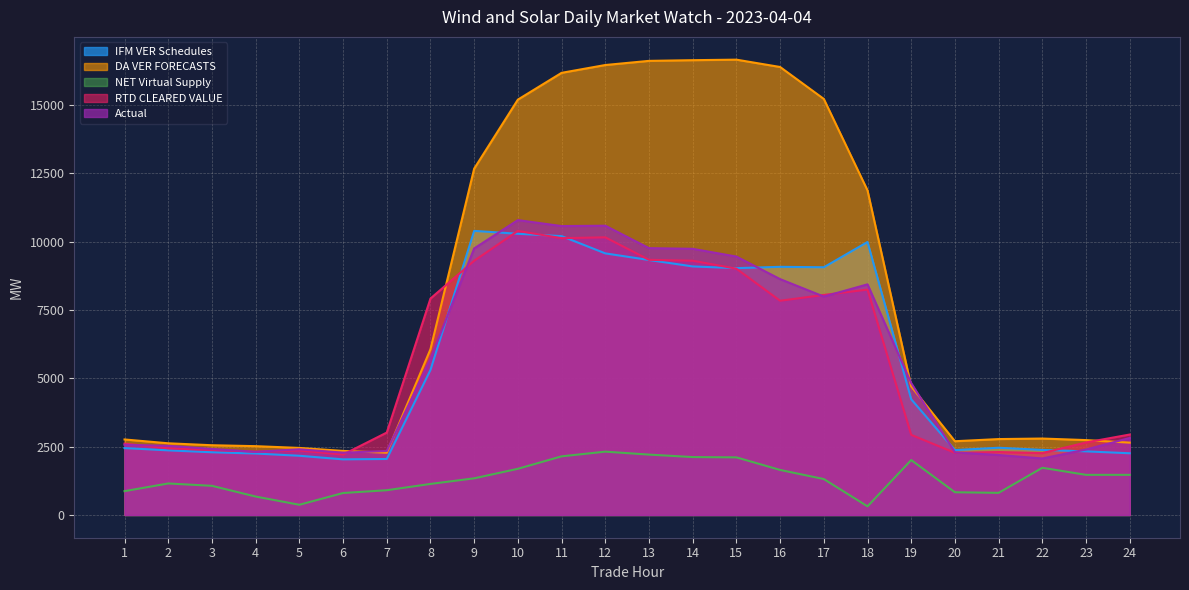

How many lines are shown in the chart?

5